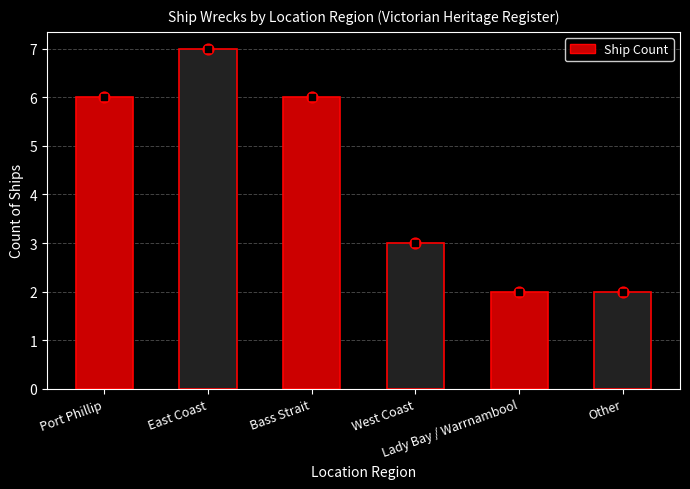

Between Other and Bass Strait, which is larger?

Bass Strait